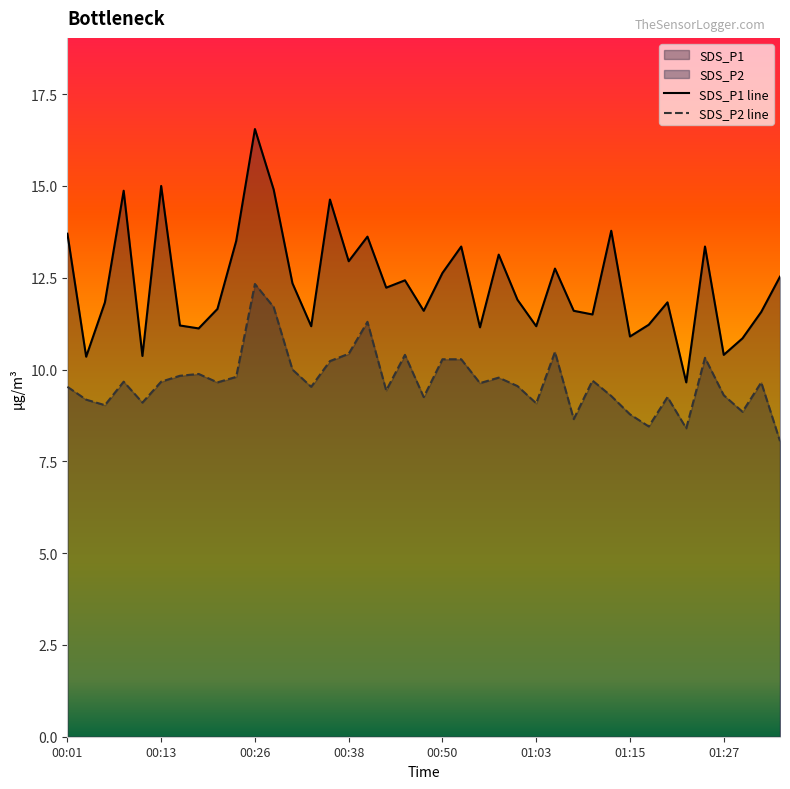

True or false: SDS_P2 line has a value of 2.9 at 16.

False